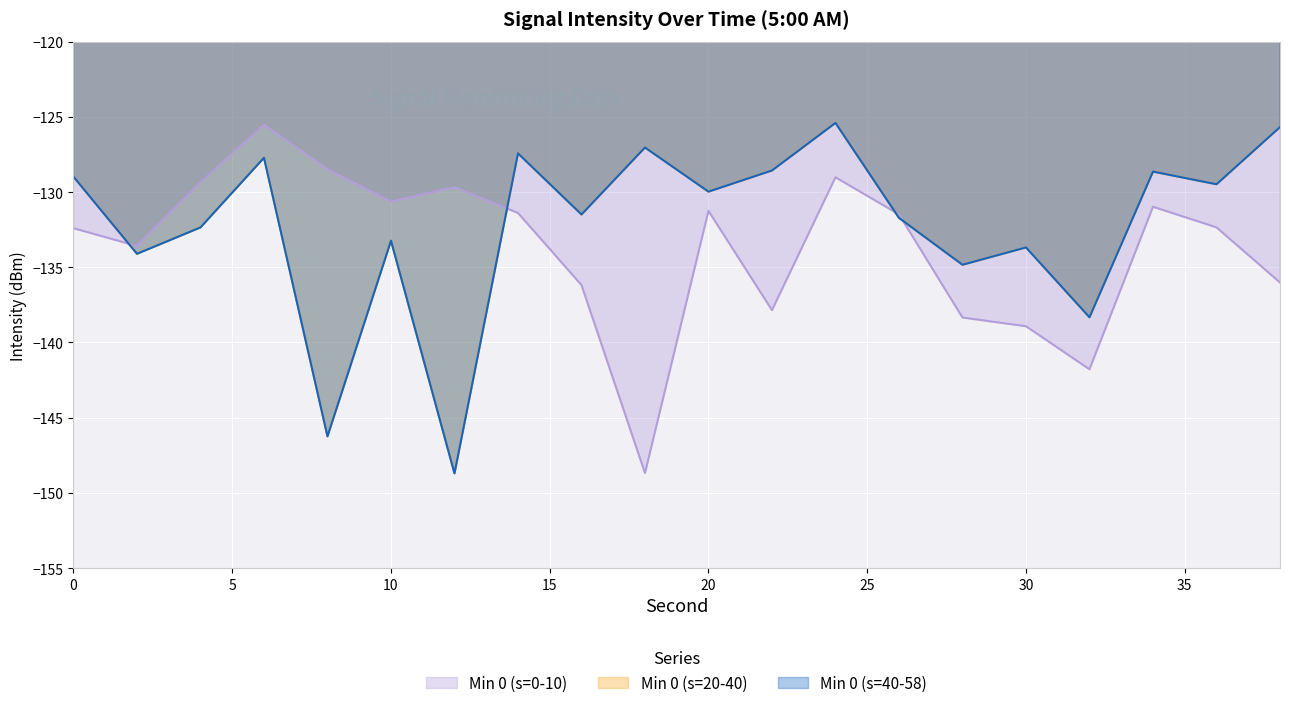

Rank the series by their maximum value, from lowest to highest.

Min 0 (s=0-10), Min 0 (s=20-40), Min 0 (s=40-58)